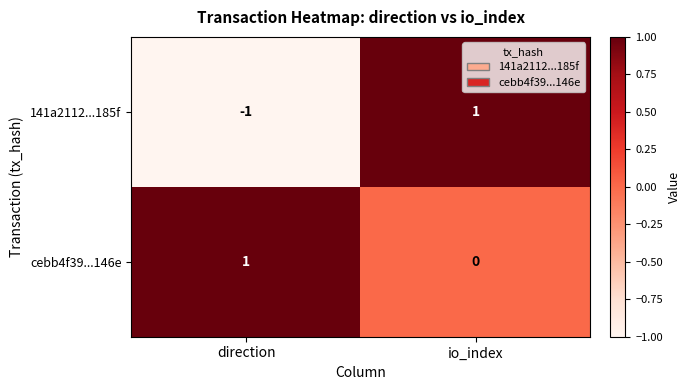

Rank the series by their average value, from highest to lowest.

cebb4f39...146e, 141a2112...185f